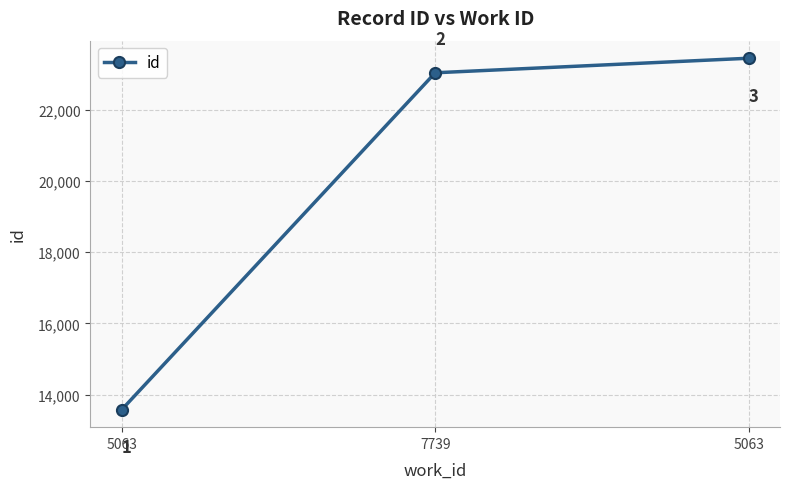

What is the approximate value at 5063, to the nearest 50?

13600